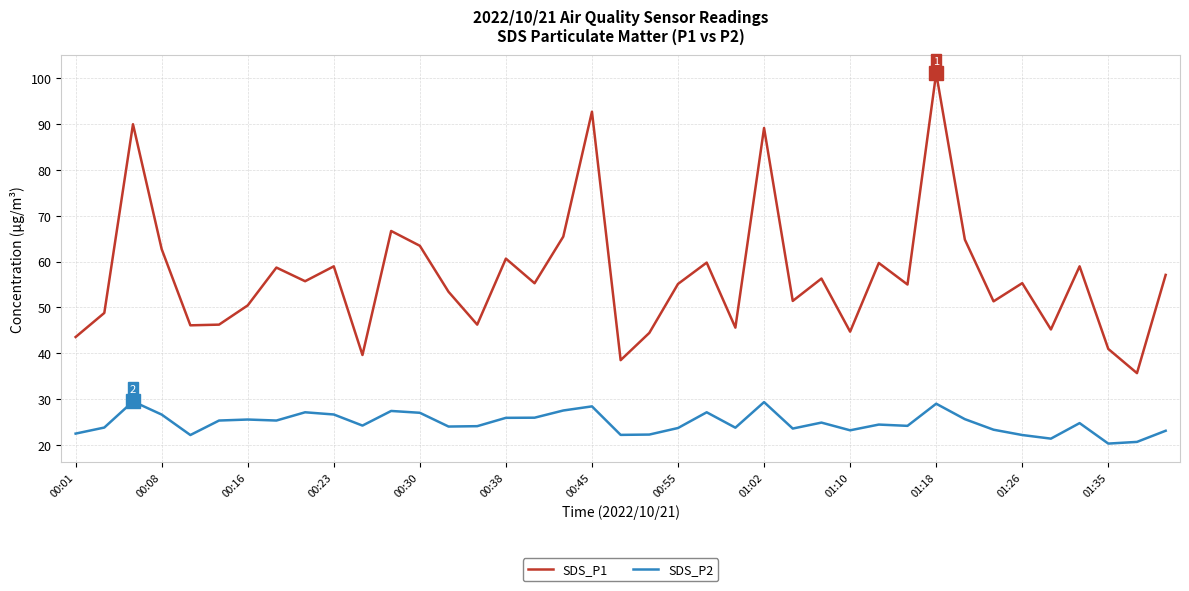

Which series has the largest total across all categories?

SDS_P1